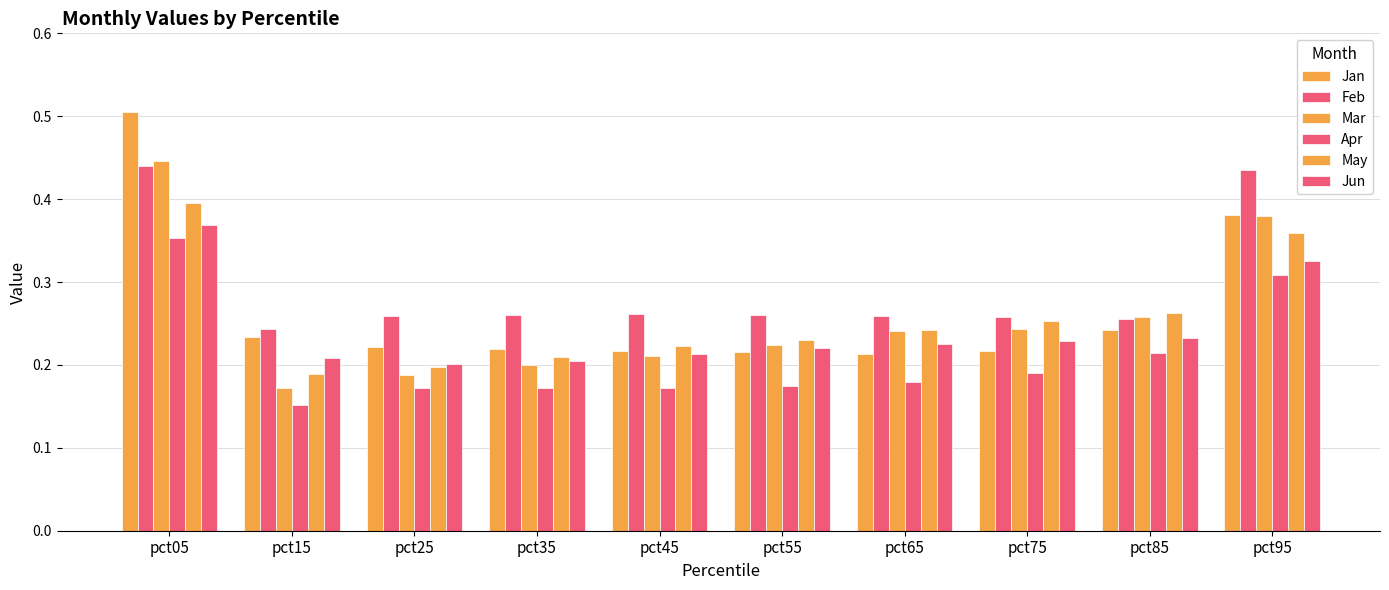

Does the chart contain any negative values?

No